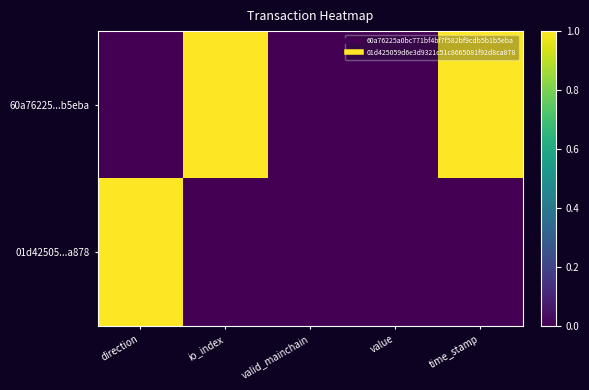

Which series has the widest spread of values?

60a76225...b5eba